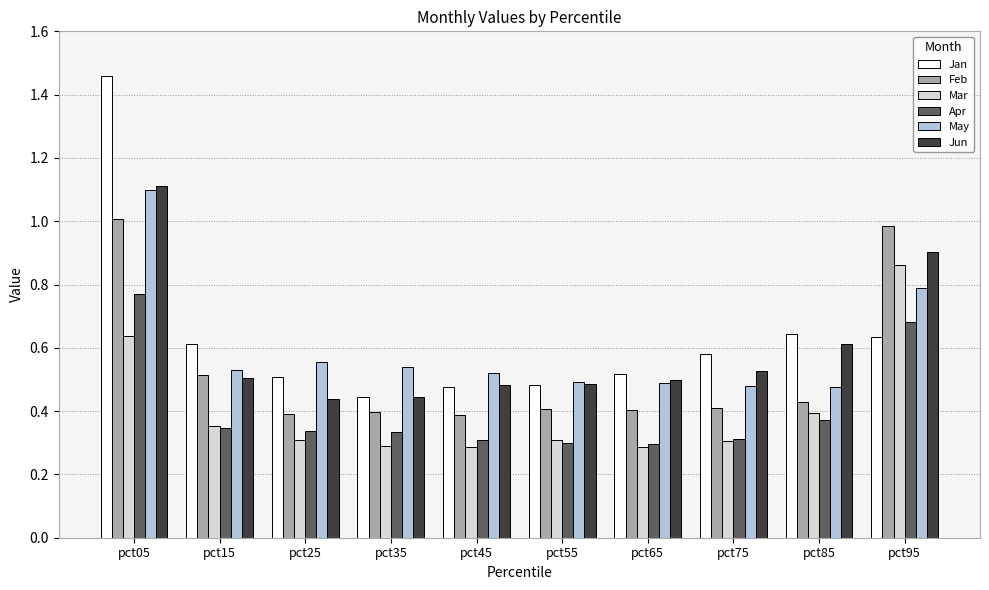

Which category has the highest value in the Apr series?

pct05